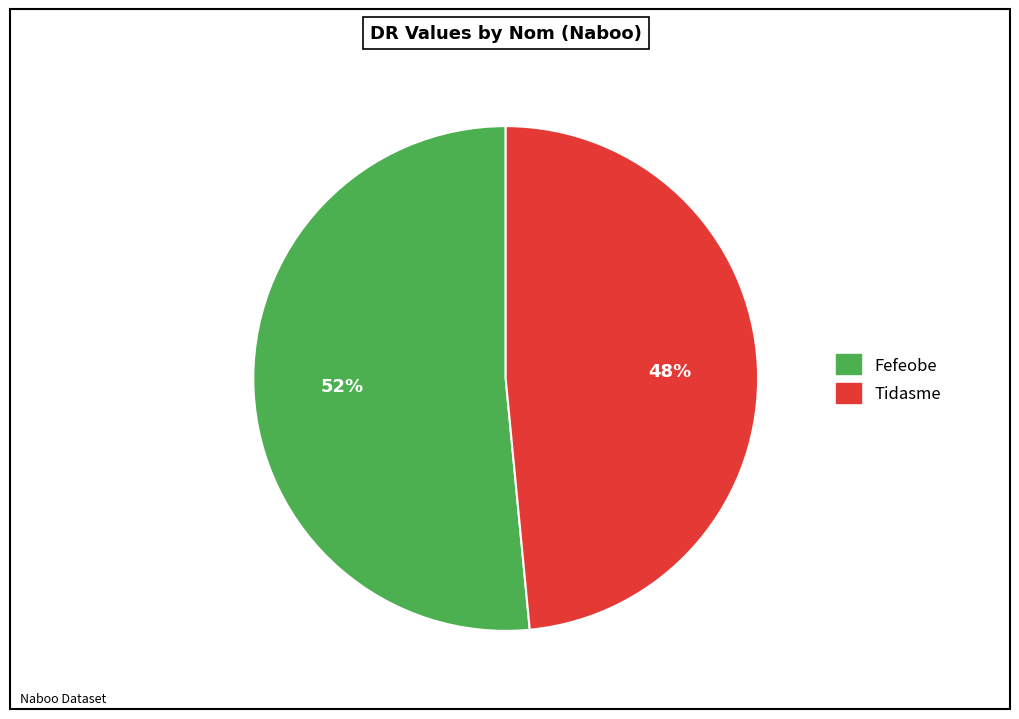

To the nearest percent, what portion does Tidasme represent?

48%